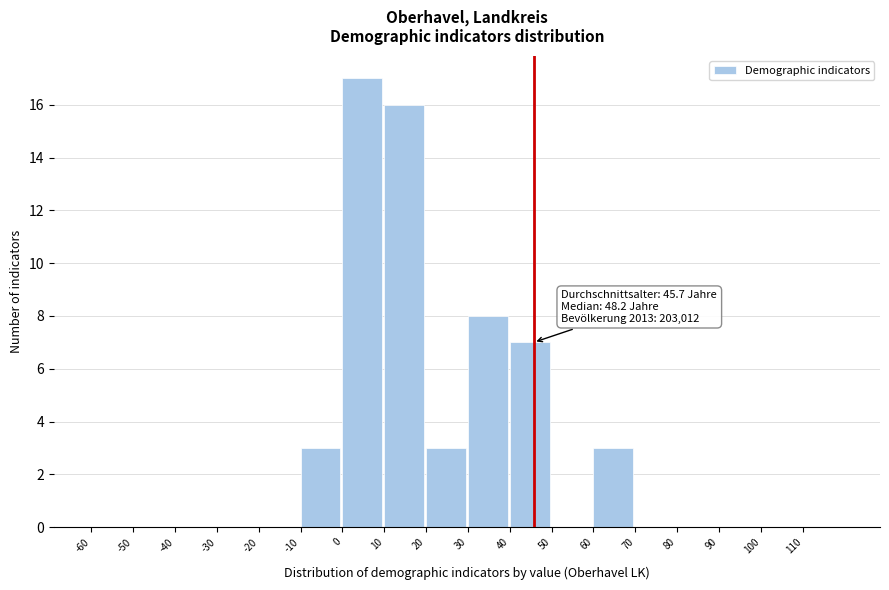

Over which range of the x-axis is the bar tallest?

0 to 10